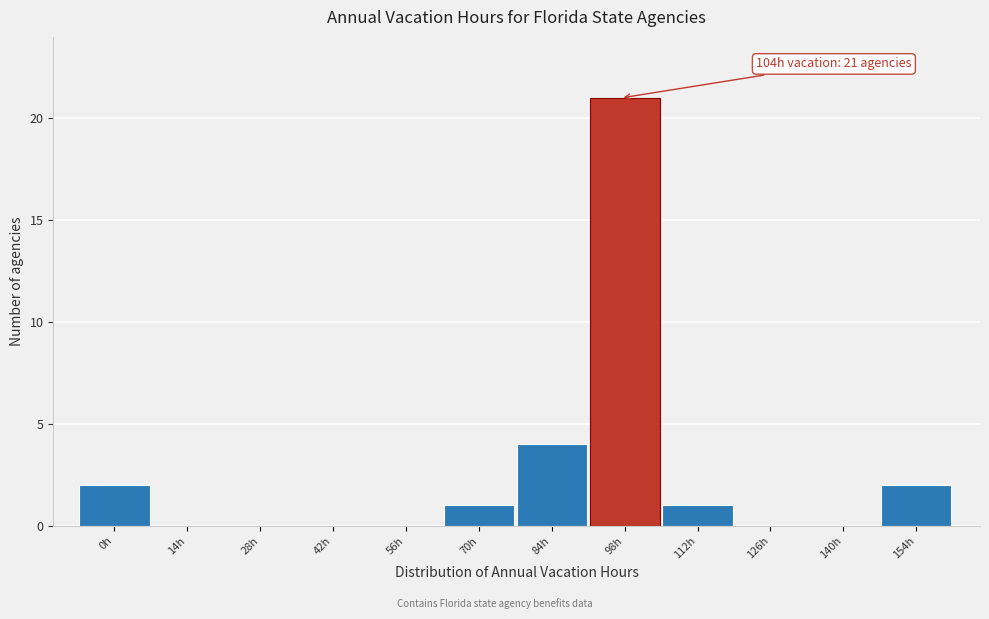

Reading left to right, list all the values displayed in this chart.

0h=2	14h=0	28h=0	42h=0	56h=0	70h=1	84h=4	98h=21	112h=1	126h=0	140h=0	154h=2